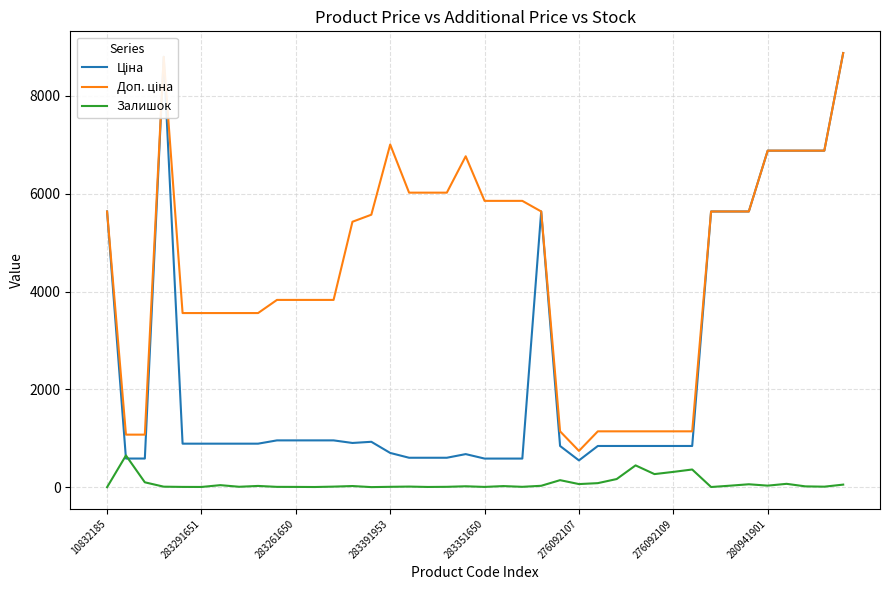

What is the maximum value shown in the chart?

8874.6